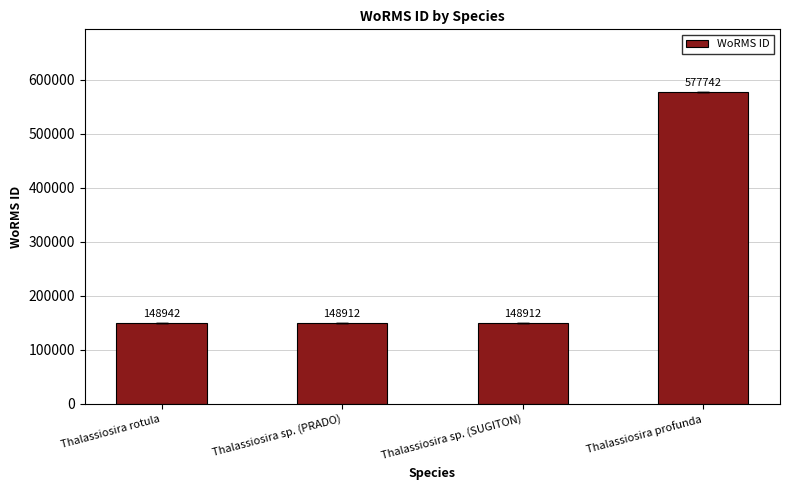

Where is the data nearest to the value 363327?

Thalassiosira rotula